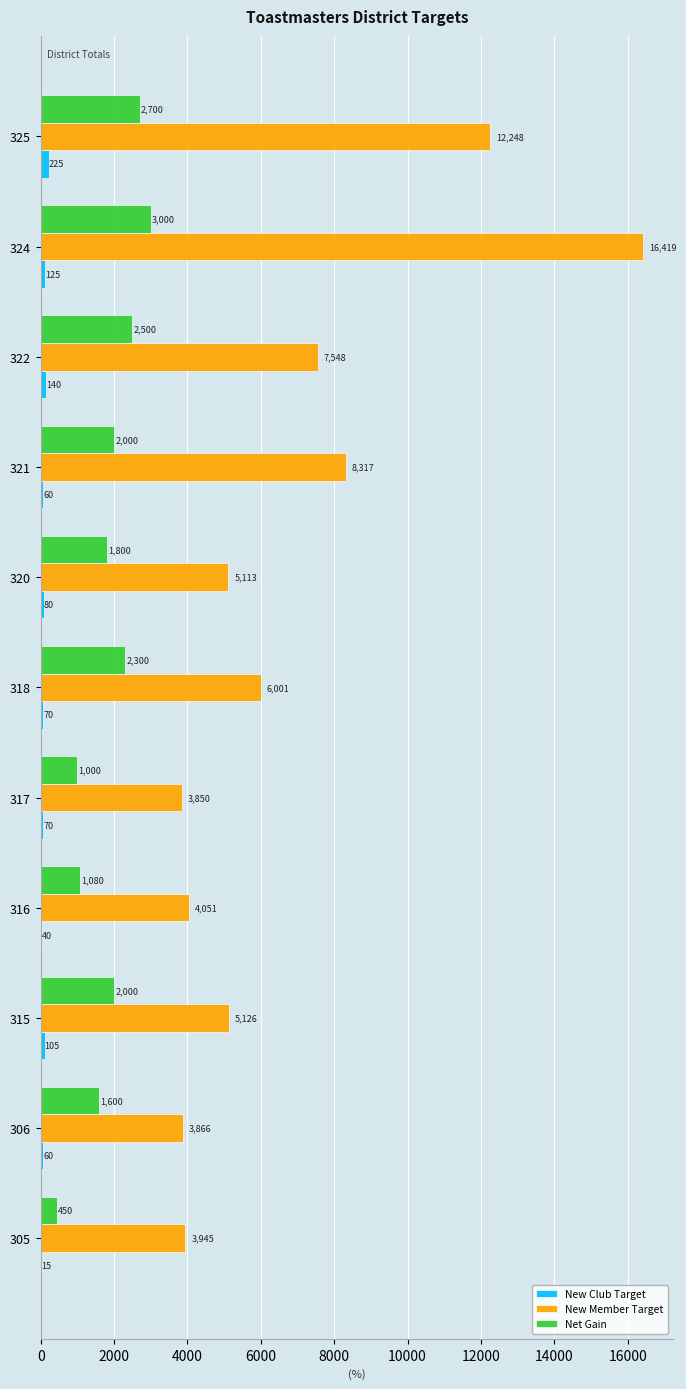

What is the total value across all series at 320?

6993